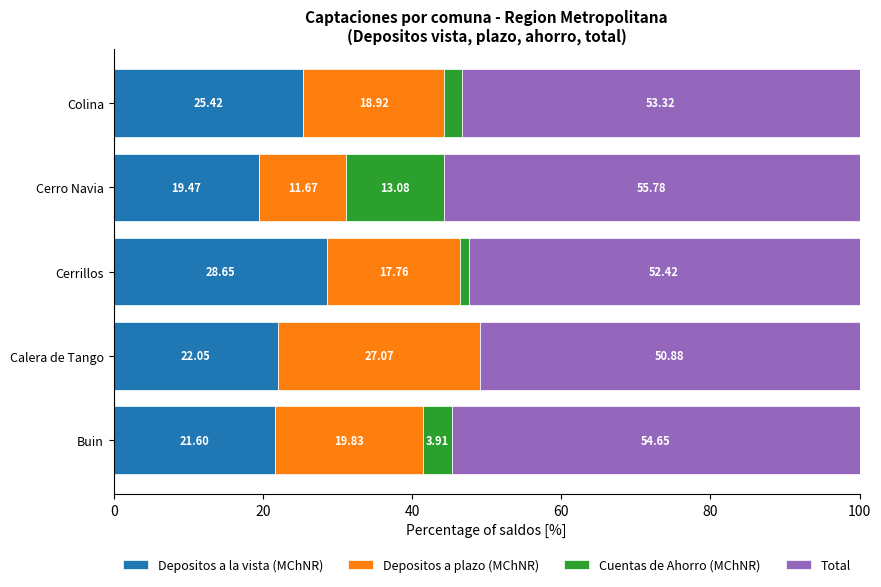

How many data points in Depositos a la vista (MChNR) are above 22?

3